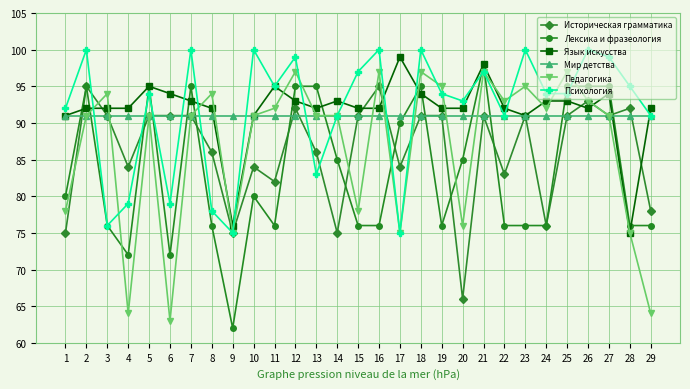

Which series has the largest range (max minus min)?

Лексика и фразеология